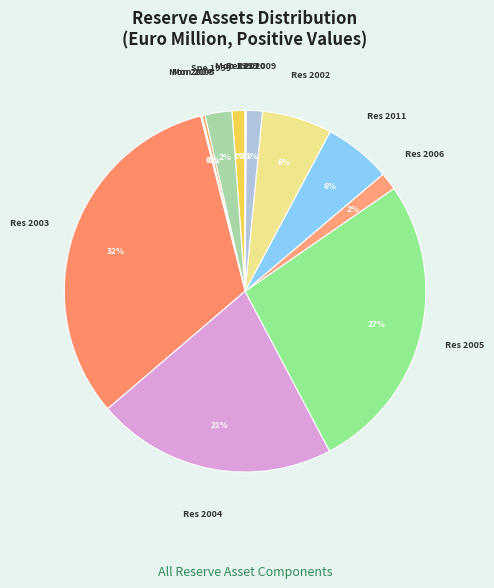

How many slices are in this pie chart?

12